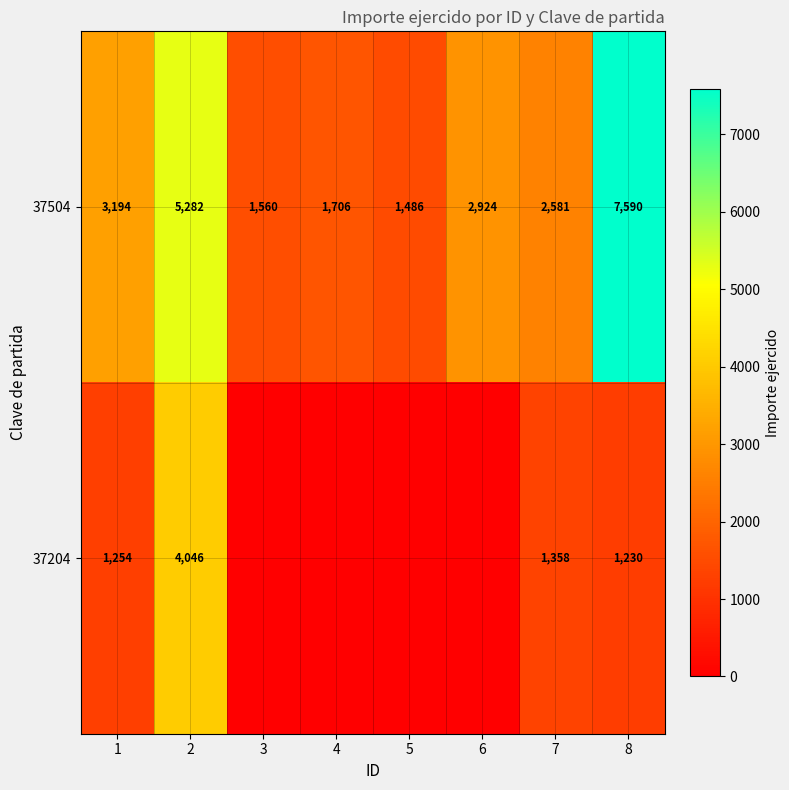

What is the spread (max minus min) of values at 8?

6360